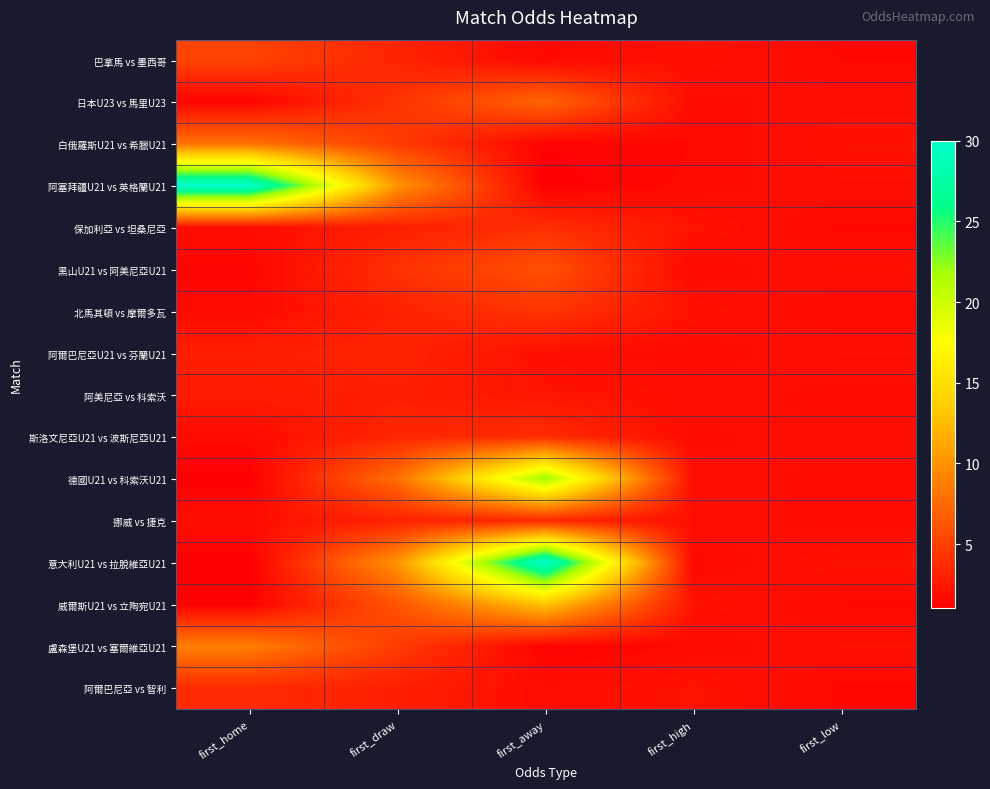

How many distinct data groups are displayed?

16